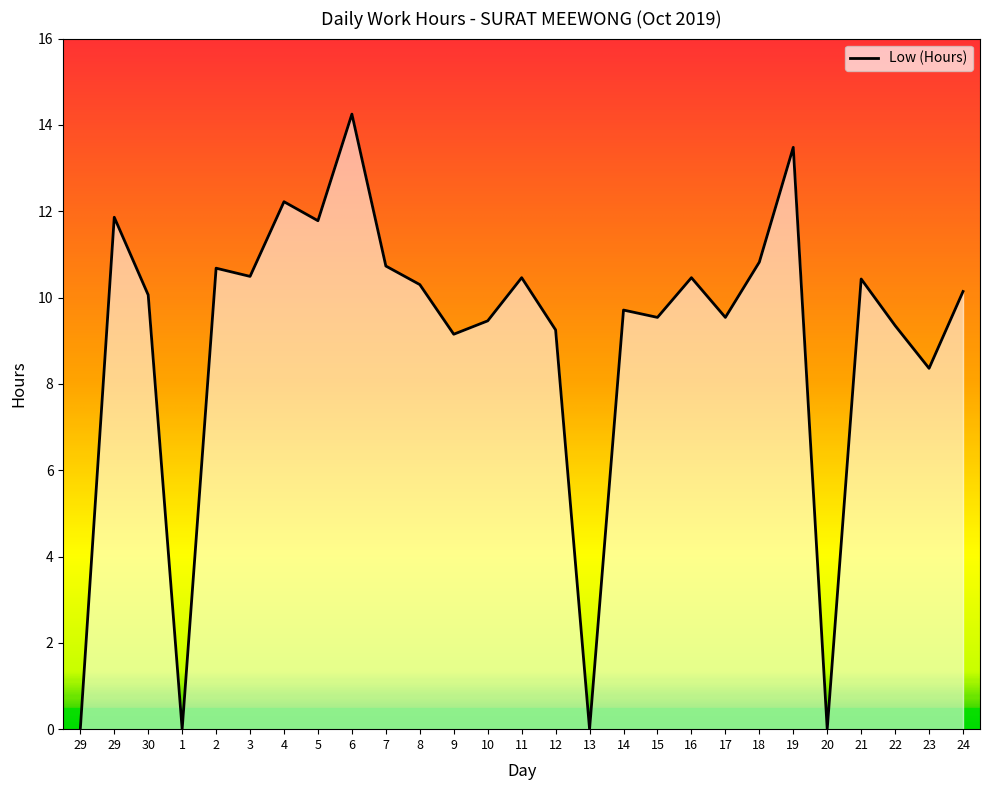

Does the chart have visible grid lines?

No